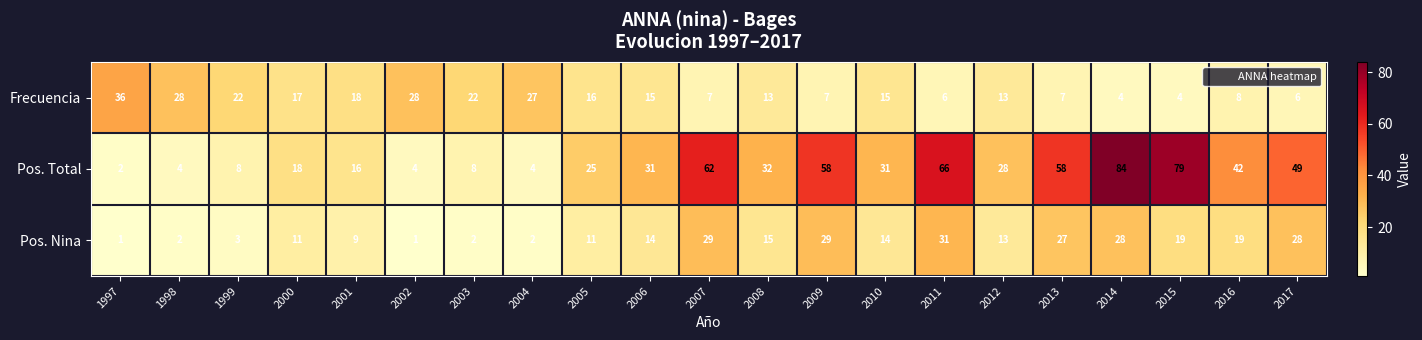

What is the difference between the highest and lowest values at 2013?

51